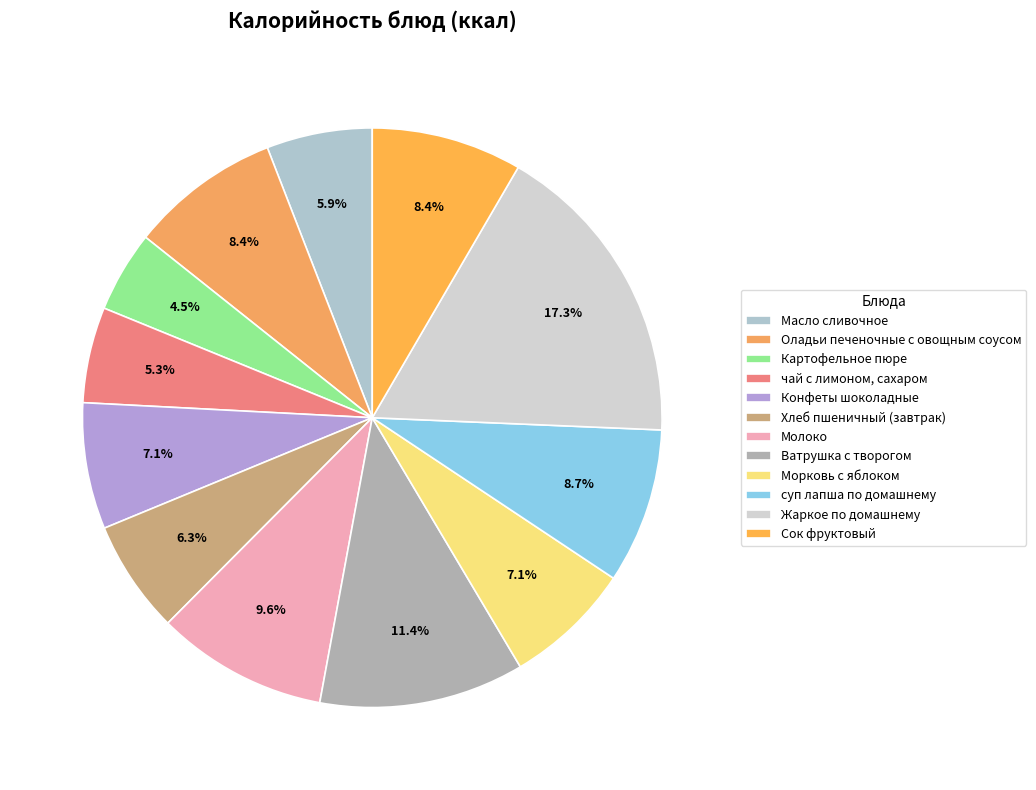

Does чай с лимоном, сахаром represent more than half of the total?

No